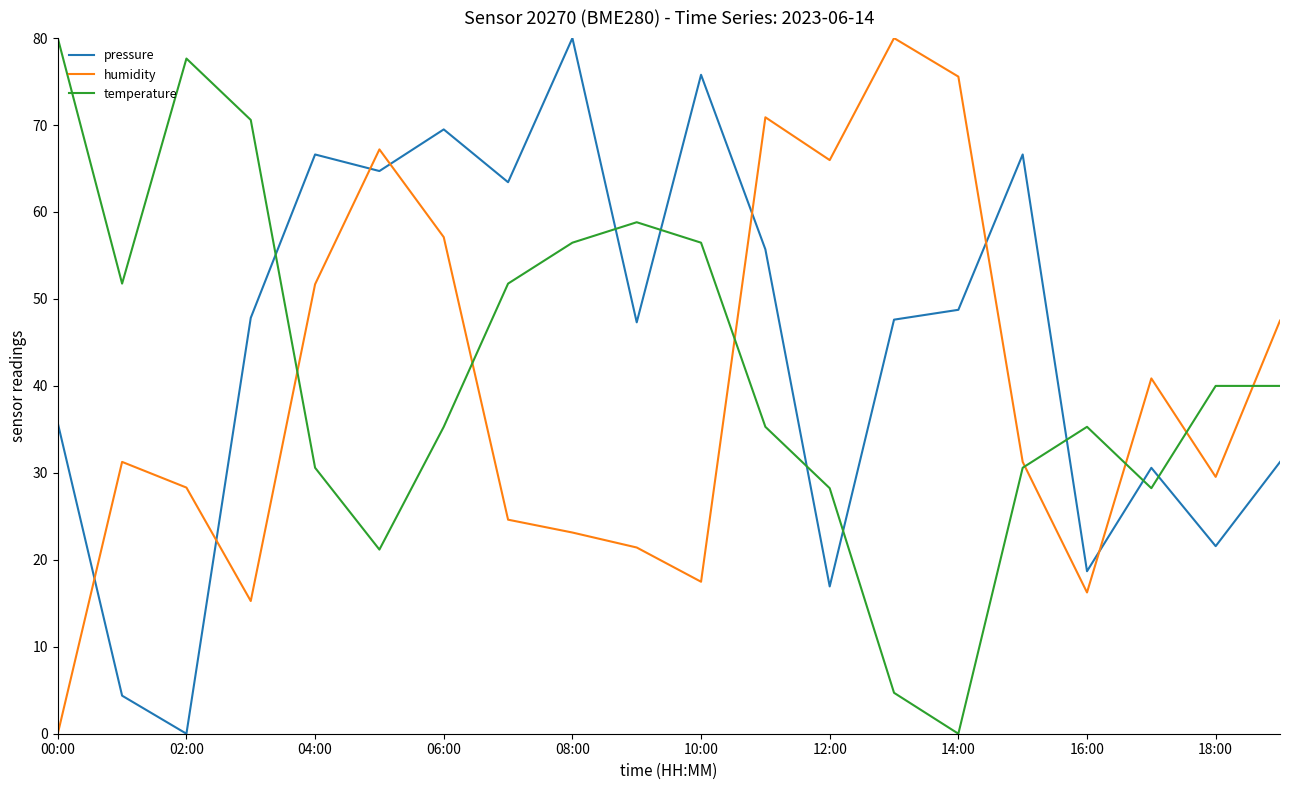

How many interior local peaks does the humidity series have?

5